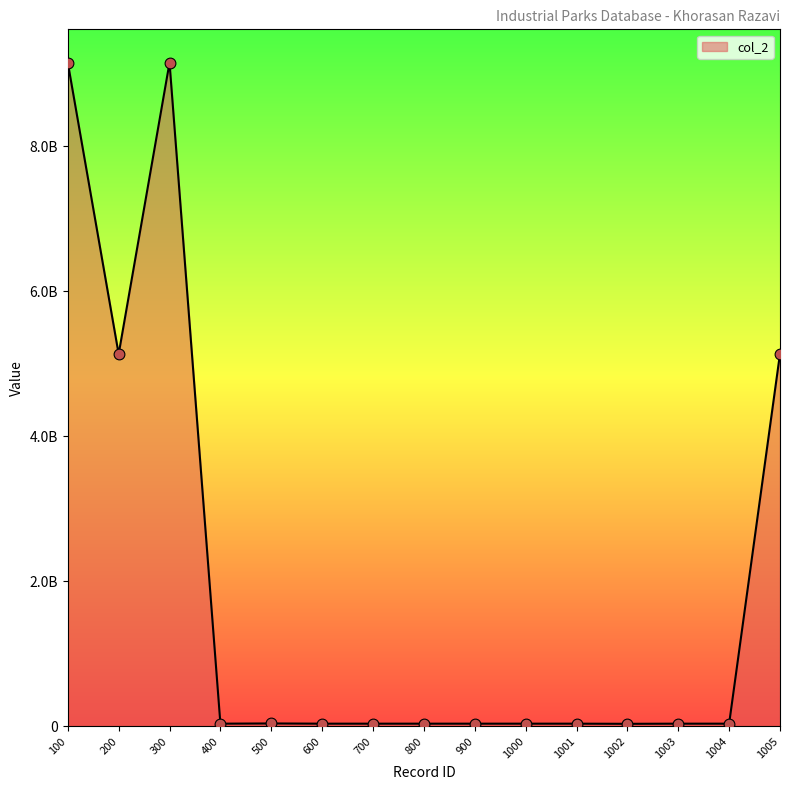

Between 1005 and 1001, which is larger?

1005